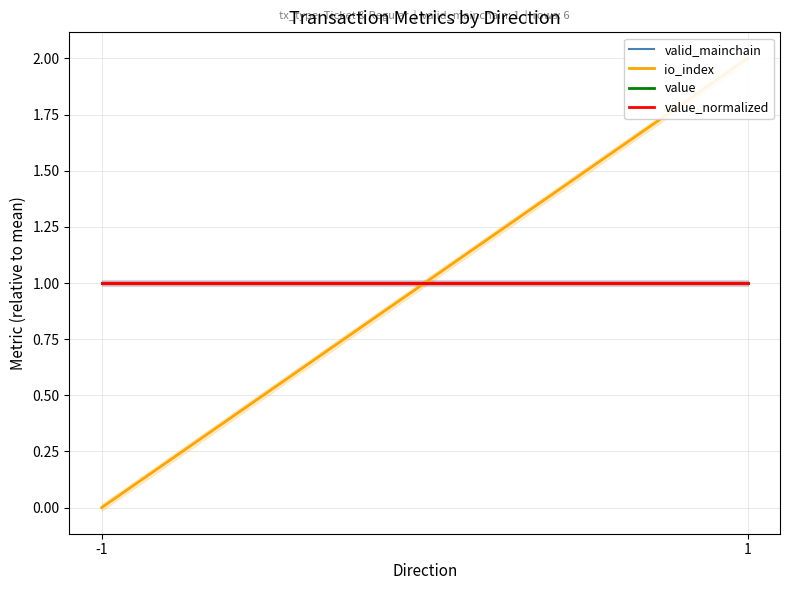

The valid_mainchain series shows 1 at 1. True or false?

True